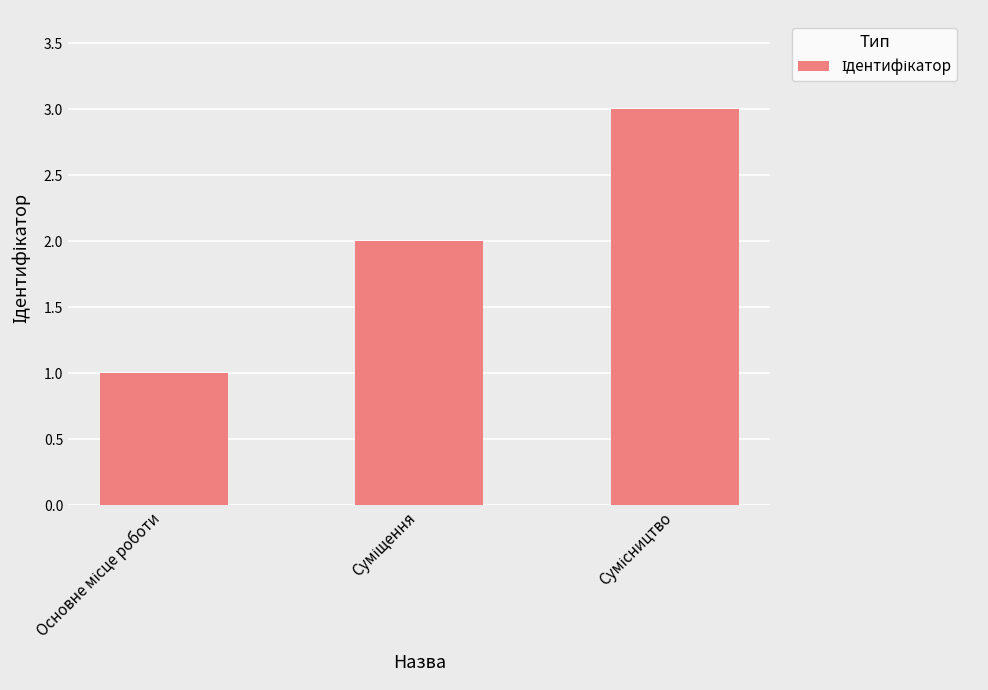

What is the maximum value shown in the chart?

3